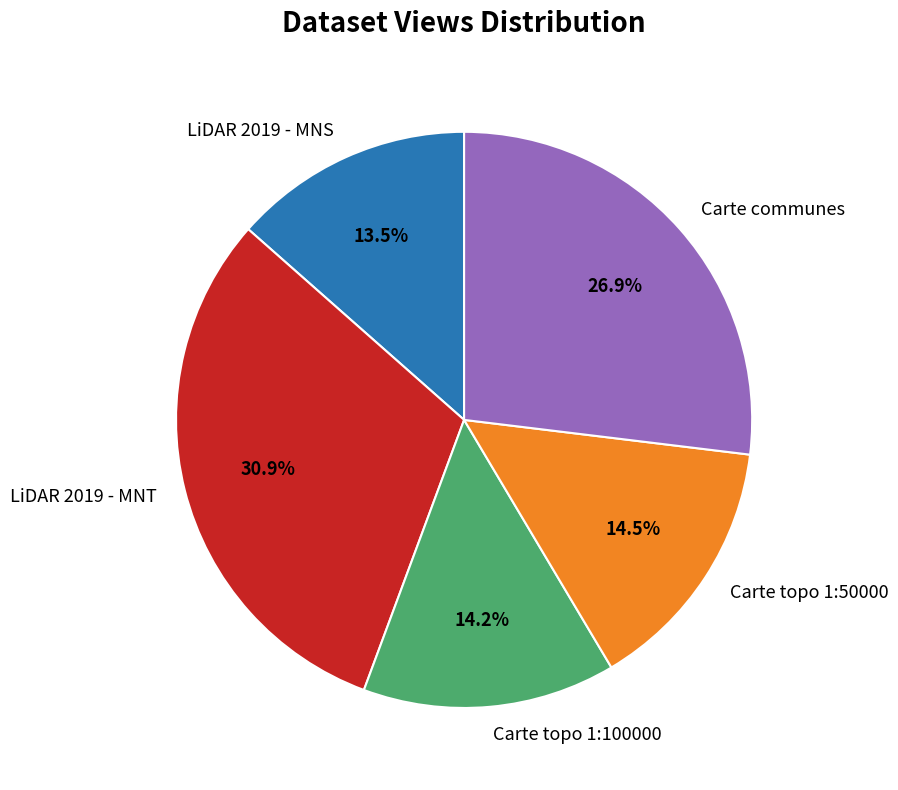

Approximately how many times larger is the value at Carte topo 1:50000 compared to LiDAR 2019 - MNT?

0.5